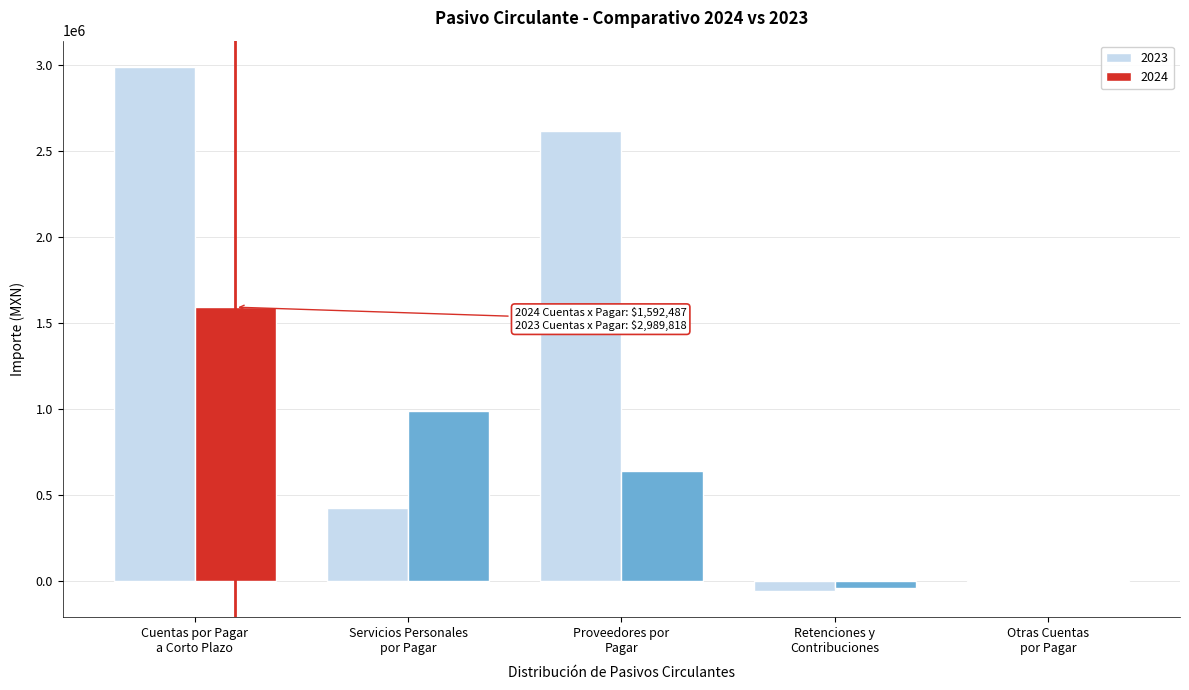

What is the maximum value for 2023?

2989818.1